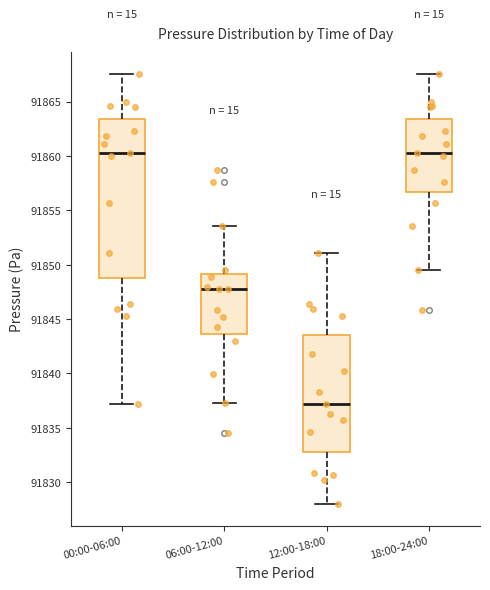

Where is the lower edge of the box for 06:00-12:00 on the y-axis? The values are not printed on the chart, so give them approximately, as read against the axis.

91843.5